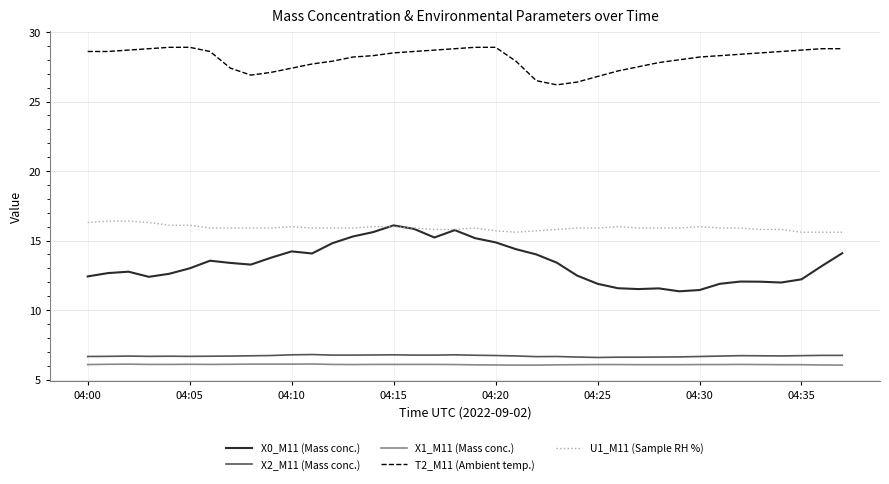

Which series has the largest total across all categories?

T2_M11 (Ambient temp.)